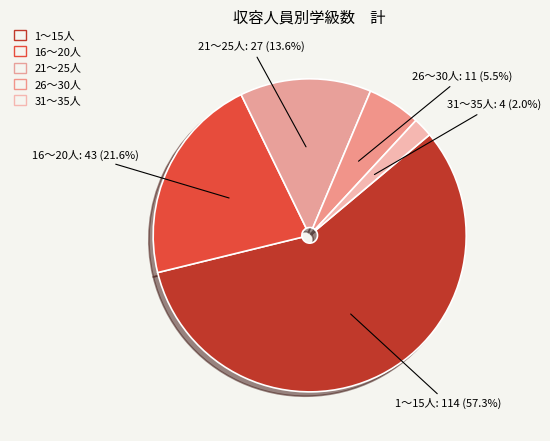

Which slice represents more than half of the pie?

1～15人